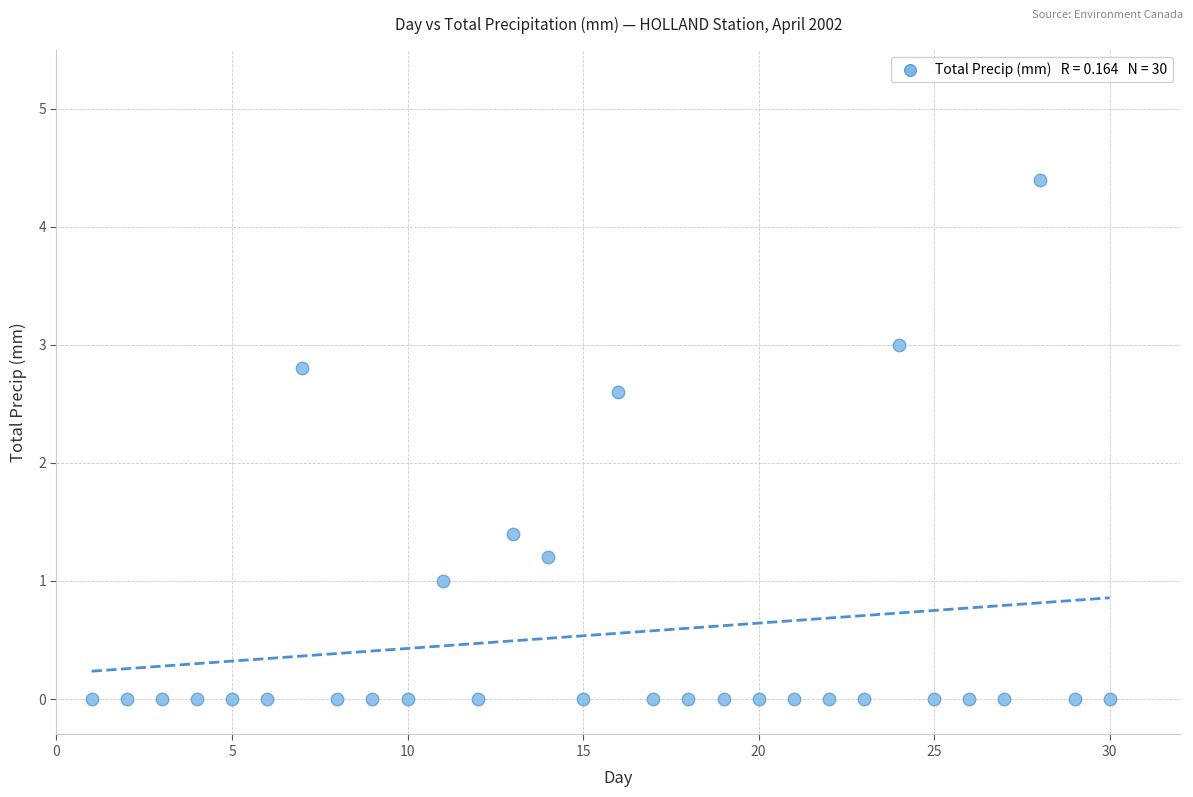

What is the range of Y values (max minus min)?

4.4